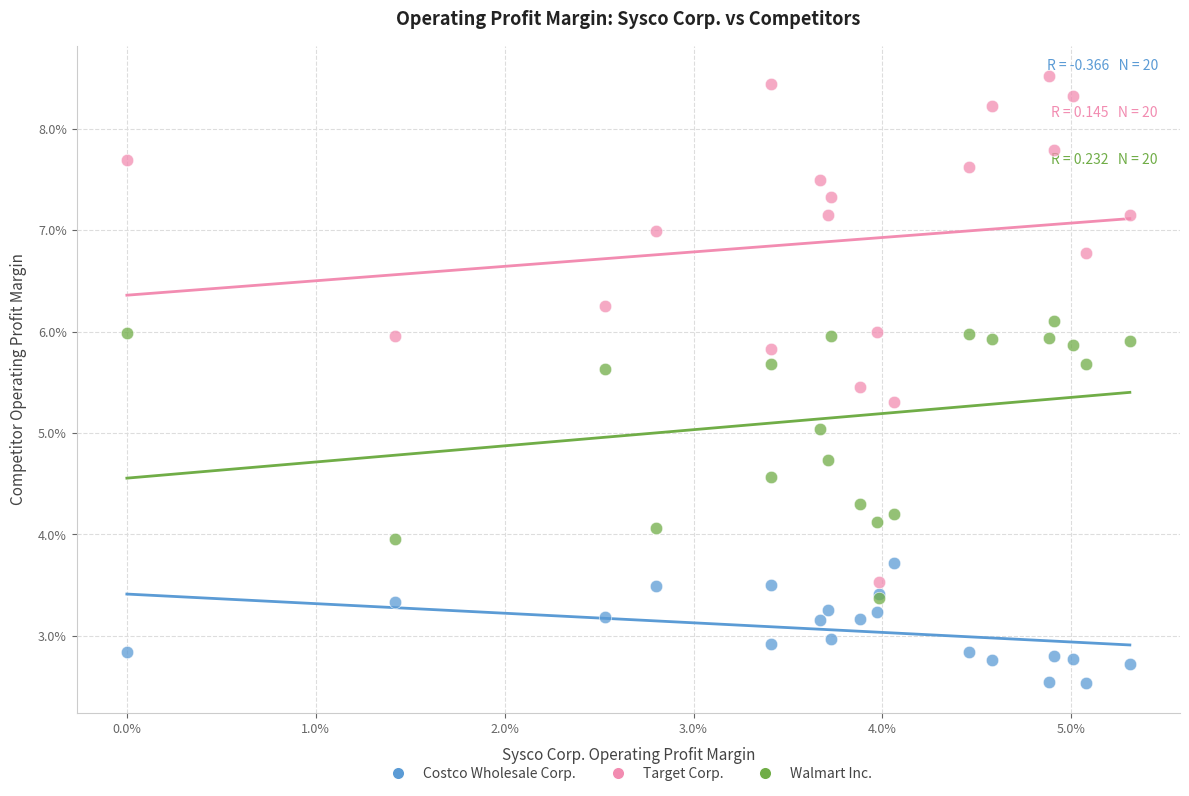

Which series contains the highest Y value?

Target Corp.